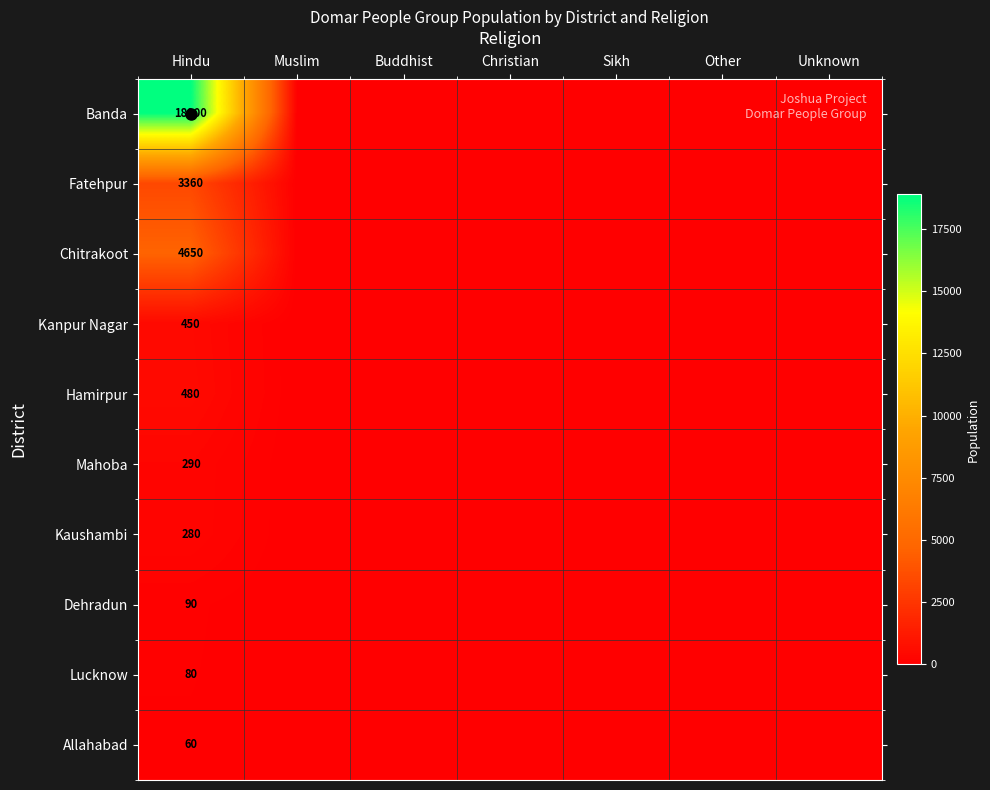

What is the spread (max minus min) of values at Hindu?

18840